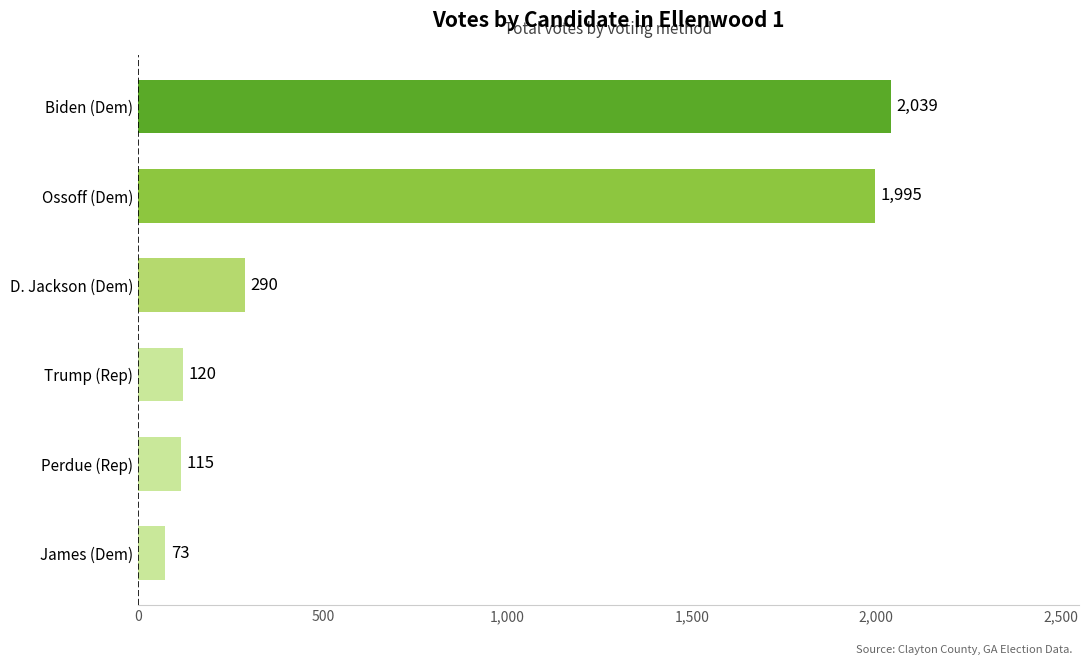

How many data points are less than 290?

3